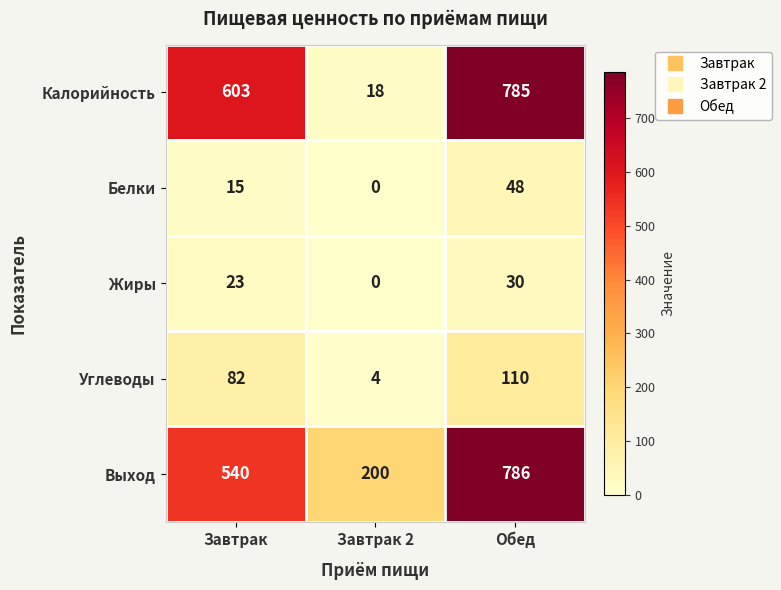

What is the difference between the maximum and minimum values in the Углеводы series?

106